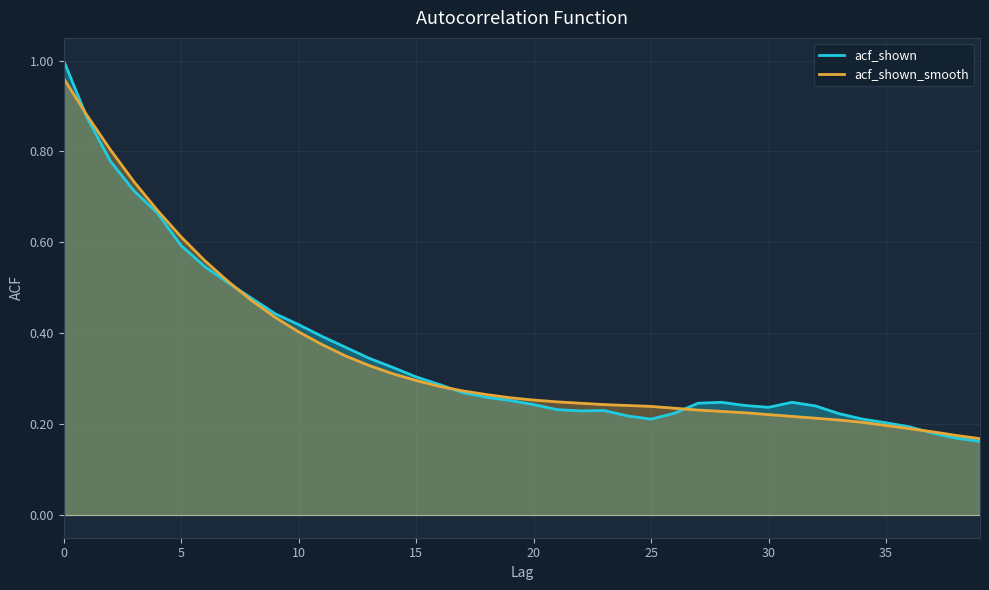

What is the minimum value for acf_shown_smooth?

0.2